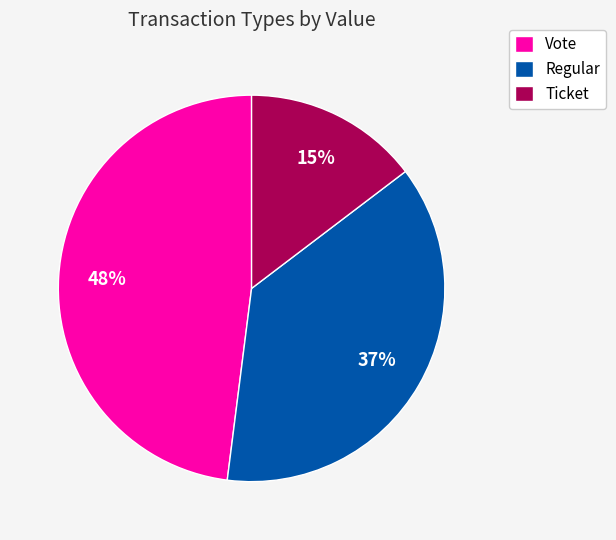

True or false: Ticket accounts for 21% of the total.

False